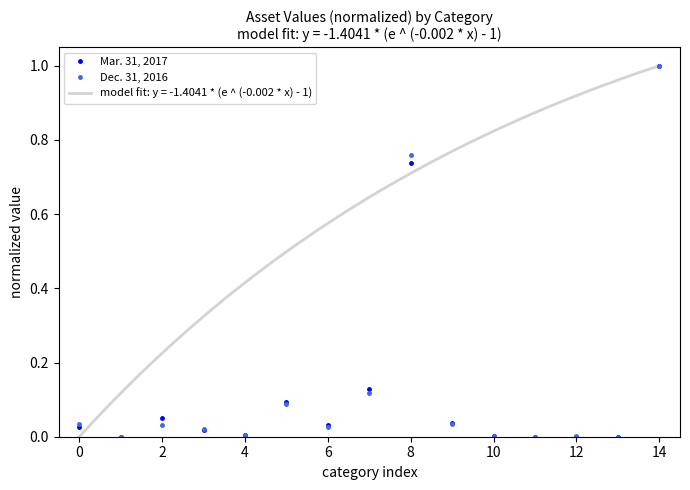

What is the maximum value for Mar. 31, 2017?

1.0